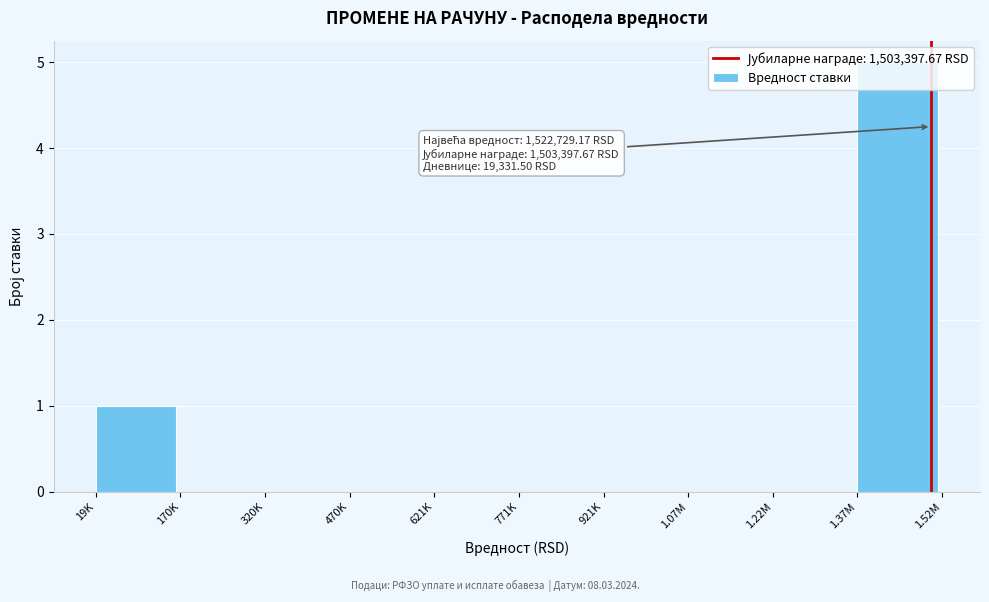

The value at 1.37M is 3. True or false?

False